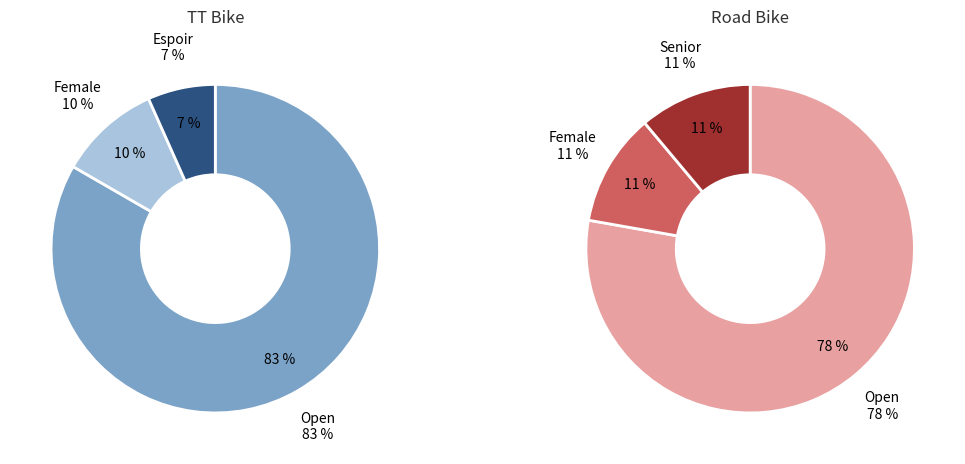

Approximately how many times larger is the value at Road Bike compared to TT Bike?

0.3